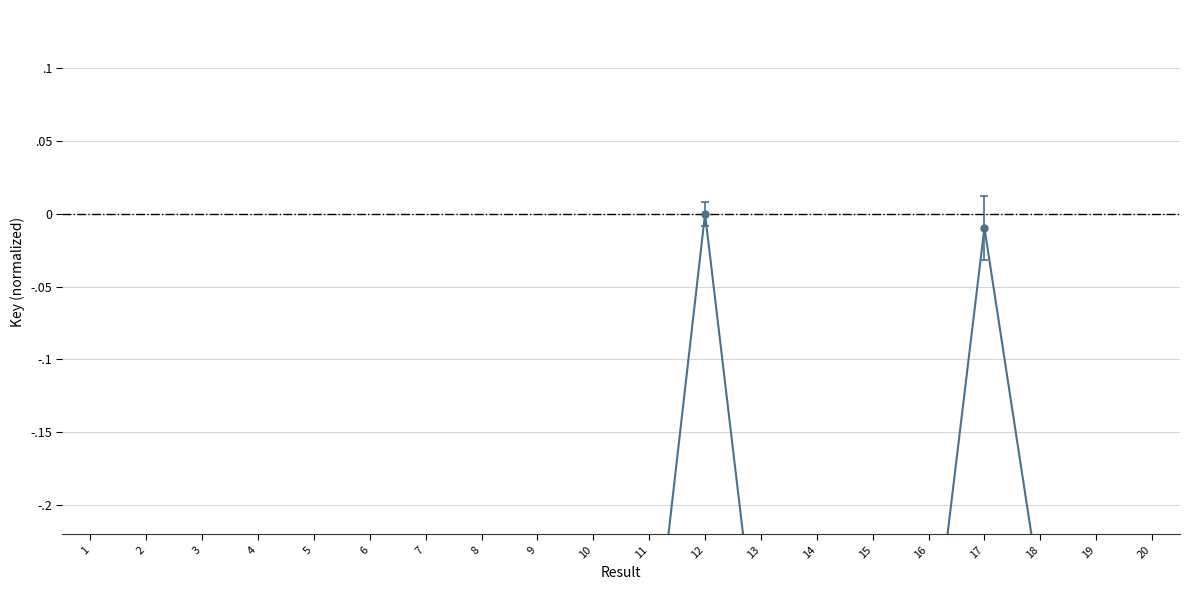

What is the value of the 8th point from the left?

-0.3